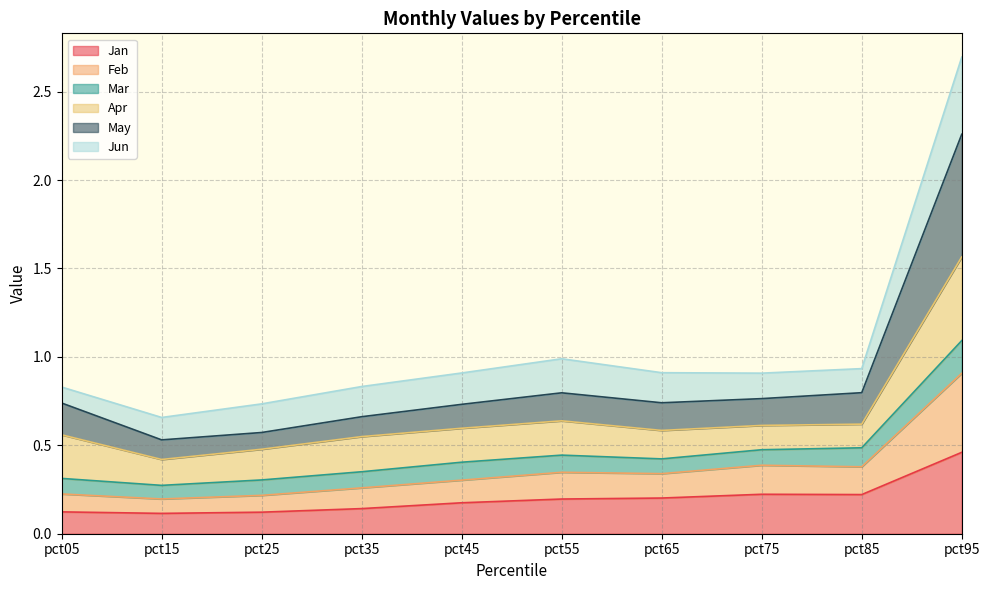

How many data points does each series have?

10